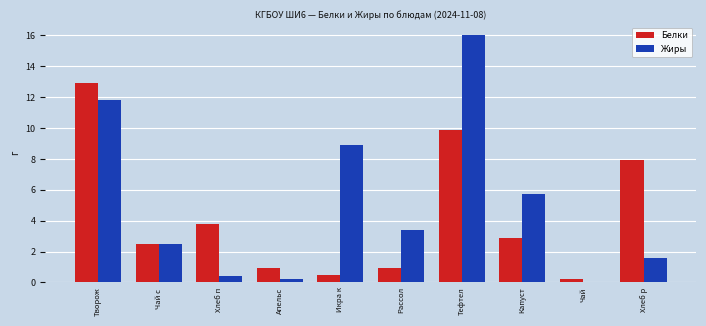

Between Хлеб п and Тефтел, which series saw the biggest shift?

Жиры